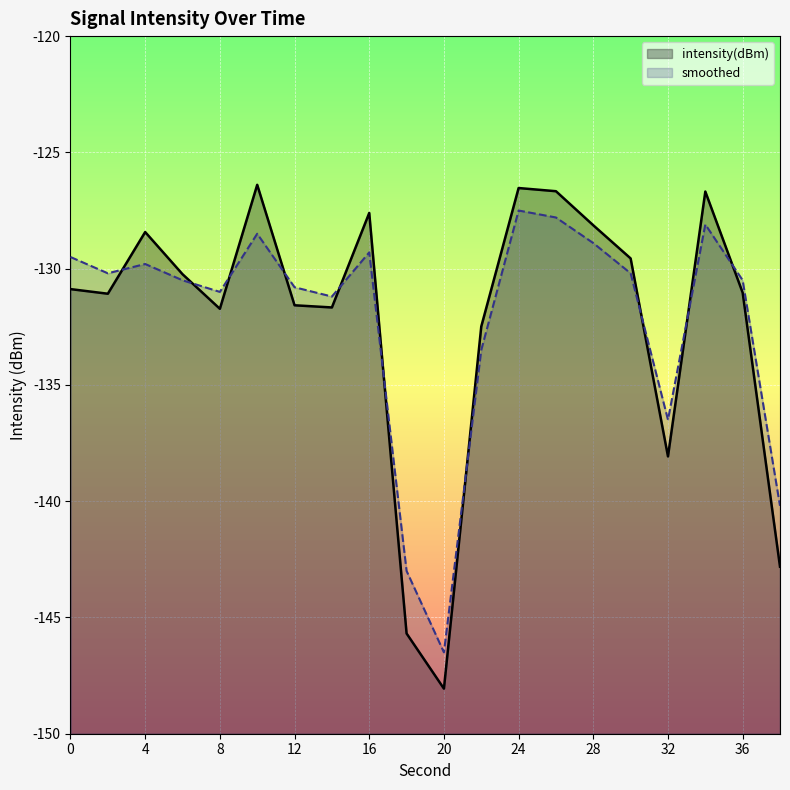

Which series ends up on top after the final intersection of intensity(dBm) and smoothed?

smoothed